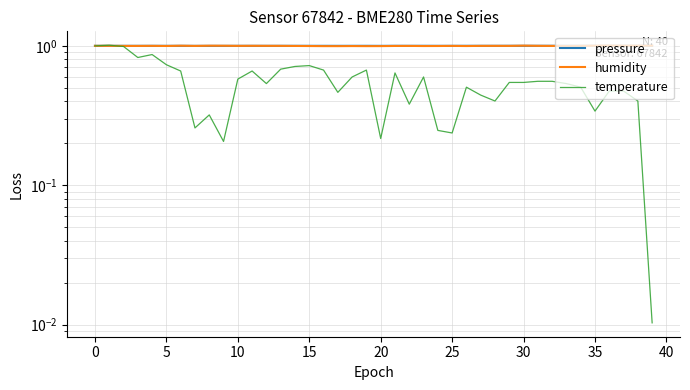

What is the sum of the humidity values at 24 and 25?

2.0